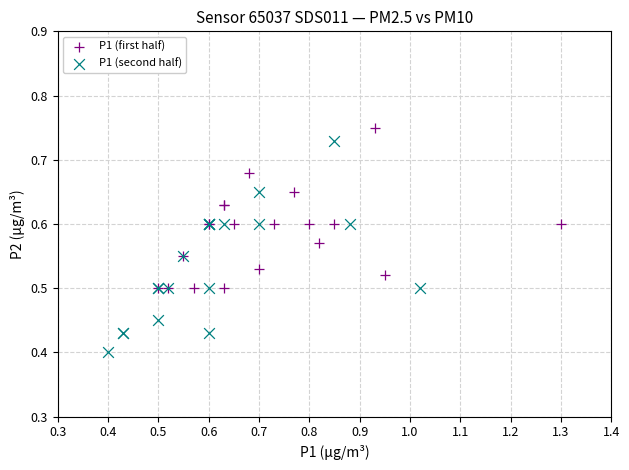

Which series has the largest Y range (max minus min)?

P1 (second half)